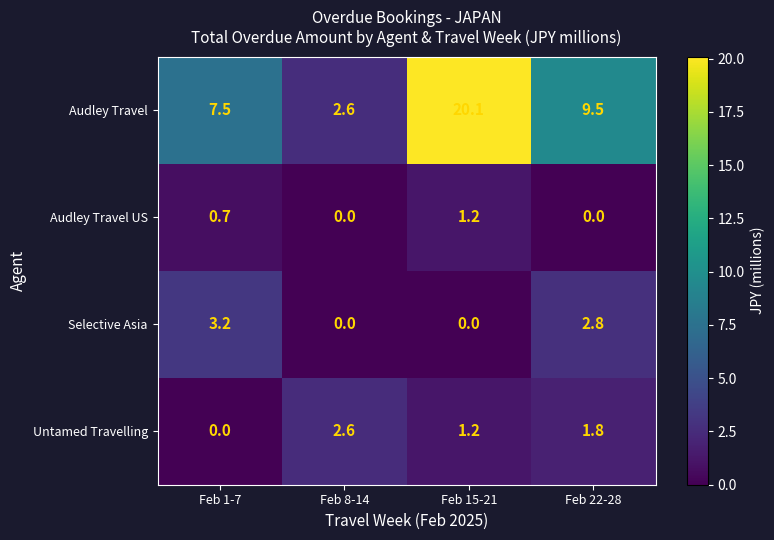

What is the difference between the maximum and minimum values in the Selective Asia series?

3.2